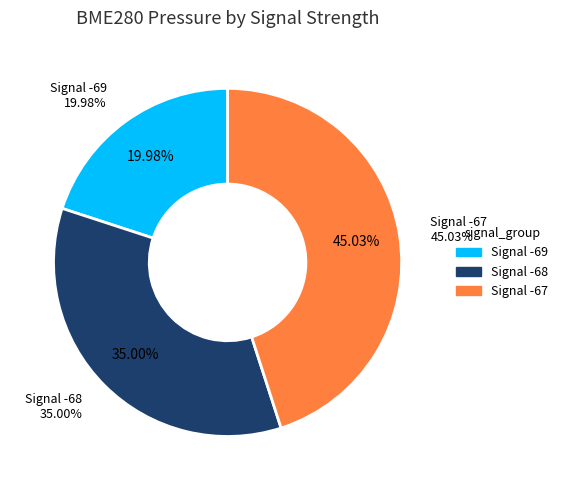

Between 37 and 5, which is larger?

37